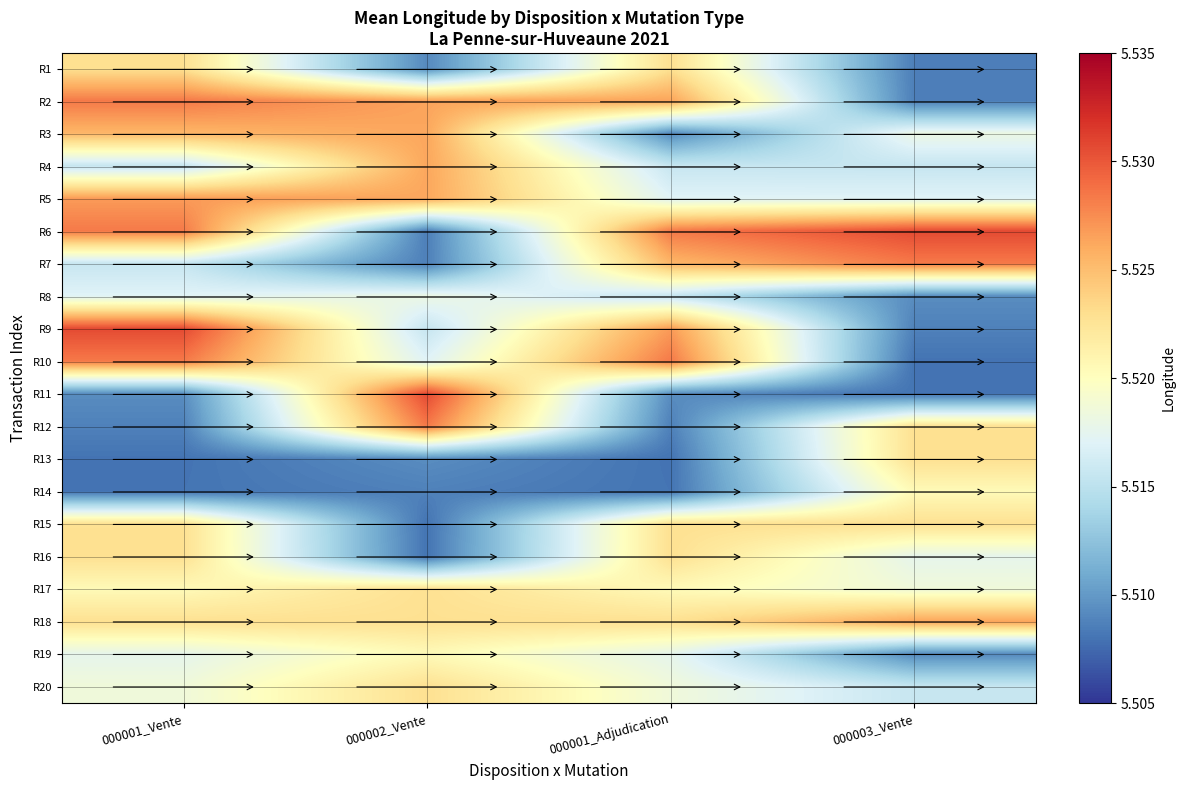

Reading left to right, extract all data points from this chart.

R1: 000001_Vente=5.5	000002_Vente=5.5	000001_Adjudication=5.5	000003_Vente=5.5
R2: 000001_Vente=5.5	000002_Vente=5.5	000001_Adjudication=5.5	000003_Vente=5.5
R3: 000001_Vente=5.5	000002_Vente=5.5	000001_Adjudication=5.5	000003_Vente=5.5
R4: 000001_Vente=5.5	000002_Vente=5.5	000001_Adjudication=5.5	000003_Vente=5.5
R5: 000001_Vente=5.5	000002_Vente=5.5	000001_Adjudication=5.5	000003_Vente=5.5
R6: 000001_Vente=5.5	000002_Vente=5.5	000001_Adjudication=5.5	000003_Vente=5.5
R7: 000001_Vente=5.5	000002_Vente=5.5	000001_Adjudication=5.5	000003_Vente=5.5
R8: 000001_Vente=5.5	000002_Vente=5.5	000001_Adjudication=5.5	000003_Vente=5.5
R9: 000001_Vente=5.5	000002_Vente=5.5	000001_Adjudication=5.5	000003_Vente=5.5
R10: 000001_Vente=5.5	000002_Vente=5.5	000001_Adjudication=5.5	000003_Vente=5.5
R11: 000001_Vente=5.5	000002_Vente=5.5	000001_Adjudication=5.5	000003_Vente=5.5
R12: 000001_Vente=5.5	000002_Vente=5.5	000001_Adjudication=5.5	000003_Vente=5.5
R13: 000001_Vente=5.5	000002_Vente=5.5	000001_Adjudication=5.5	000003_Vente=5.5
R14: 000001_Vente=5.5	000002_Vente=5.5	000001_Adjudication=5.5	000003_Vente=5.5
R15: 000001_Vente=5.5	000002_Vente=5.5	000001_Adjudication=5.5	000003_Vente=5.5
R16: 000001_Vente=5.5	000002_Vente=5.5	000001_Adjudication=5.5	000003_Vente=5.5
R17: 000001_Vente=5.5	000002_Vente=5.5	000001_Adjudication=5.5	000003_Vente=5.5
R18: 000001_Vente=5.5	000002_Vente=5.5	000001_Adjudication=5.5	000003_Vente=5.5
R19: 000001_Vente=5.5	000002_Vente=5.5	000001_Adjudication=5.5	000003_Vente=5.5
R20: 000001_Vente=5.5	000002_Vente=5.5	000001_Adjudication=5.5	000003_Vente=5.5